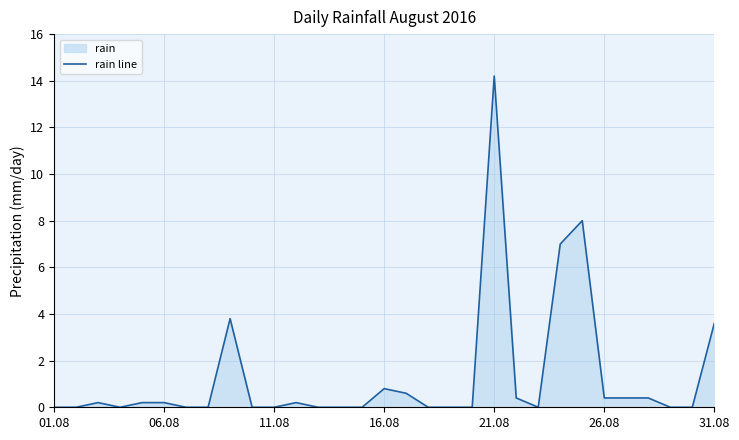

What is the sum of all values?

40.4